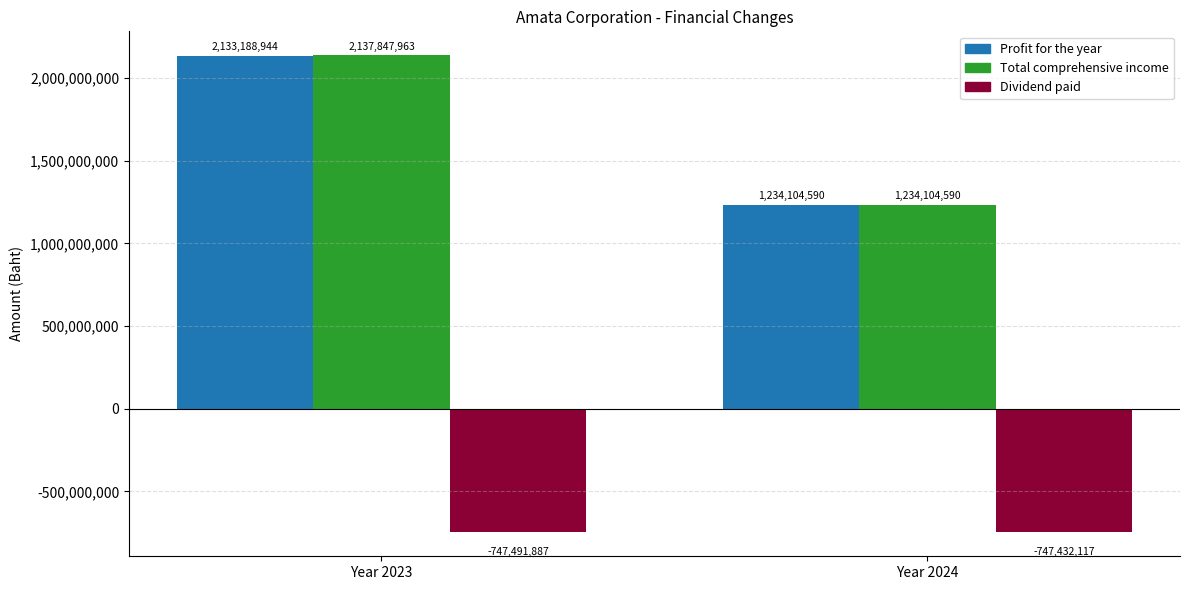

How many values in the Total comprehensive income series are below 2137847963?

1